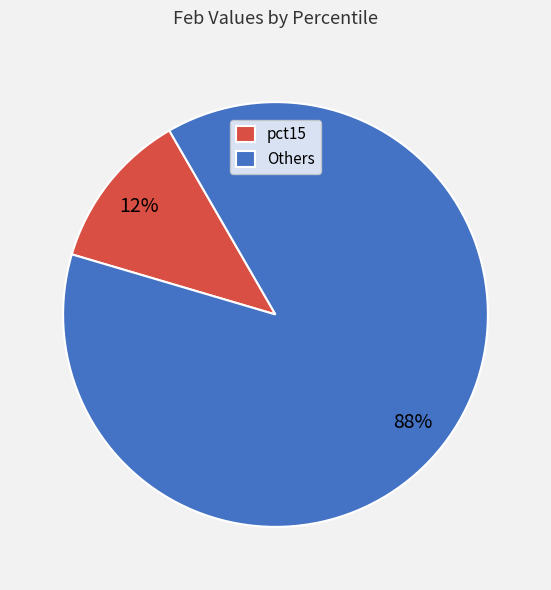

Rank the categories by value from highest to lowest.

Others, pct15